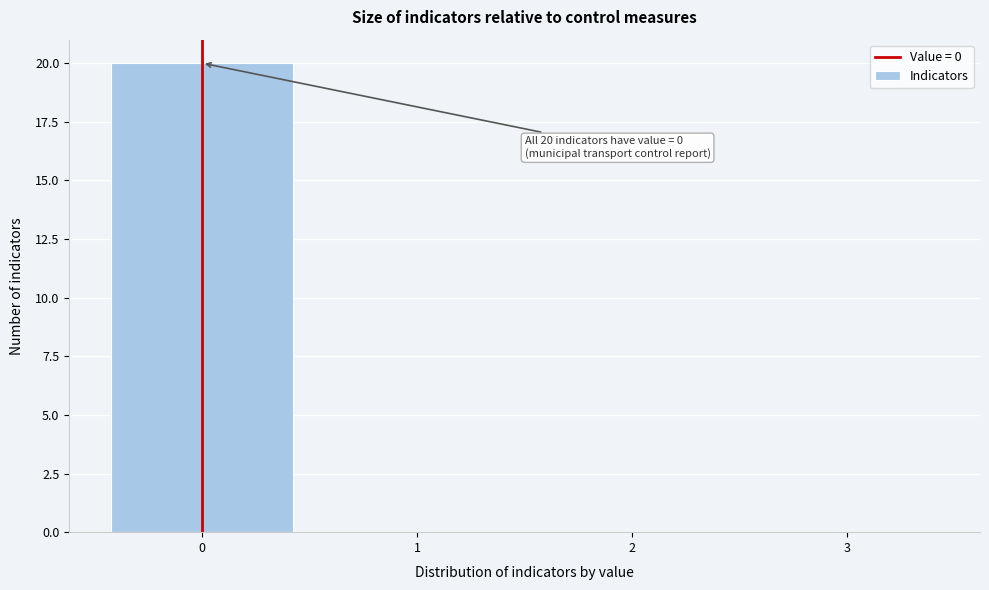

Which range on the x-axis has the tallest bar?

-0.5 to 0.5